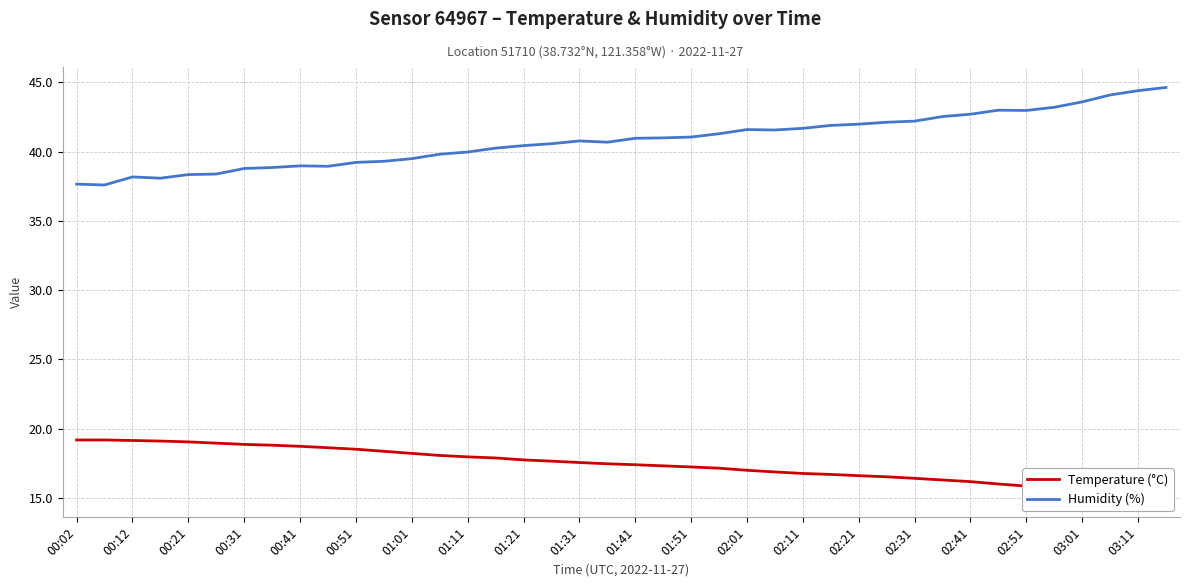

What is the value of the Humidity (%) point at the 19th from the left?

40.8